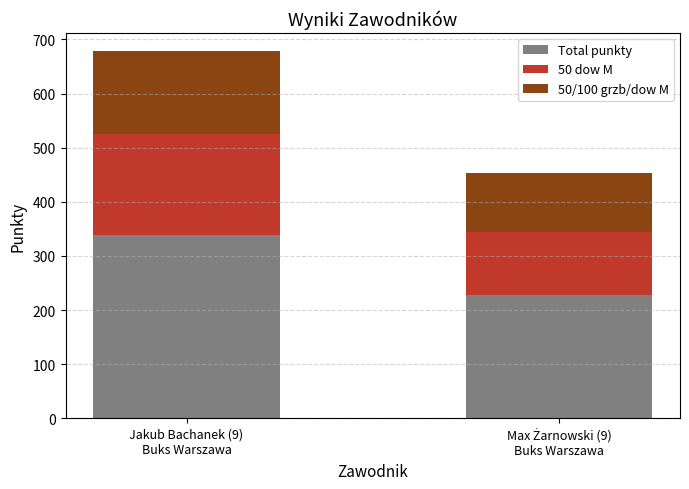

What is the difference between the maximum and minimum values in the Total punkty series?

112